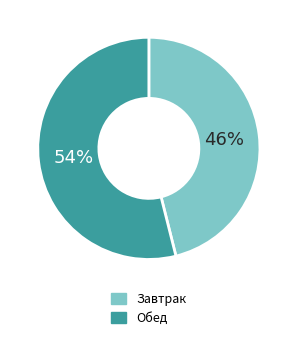

To the nearest percent, what is the average slice percentage?

50%